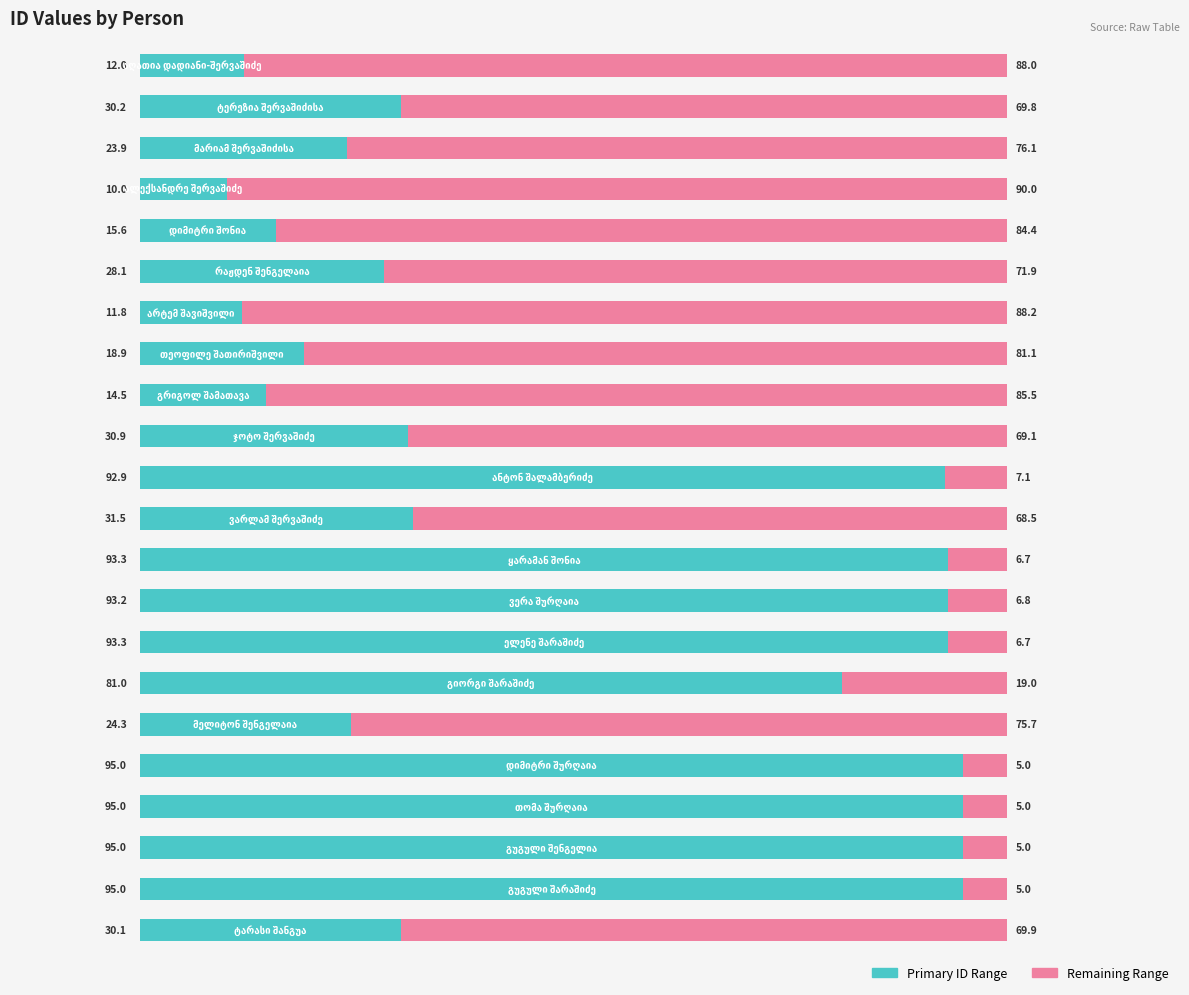

What is the minimum value for Primary ID Range?

10.0